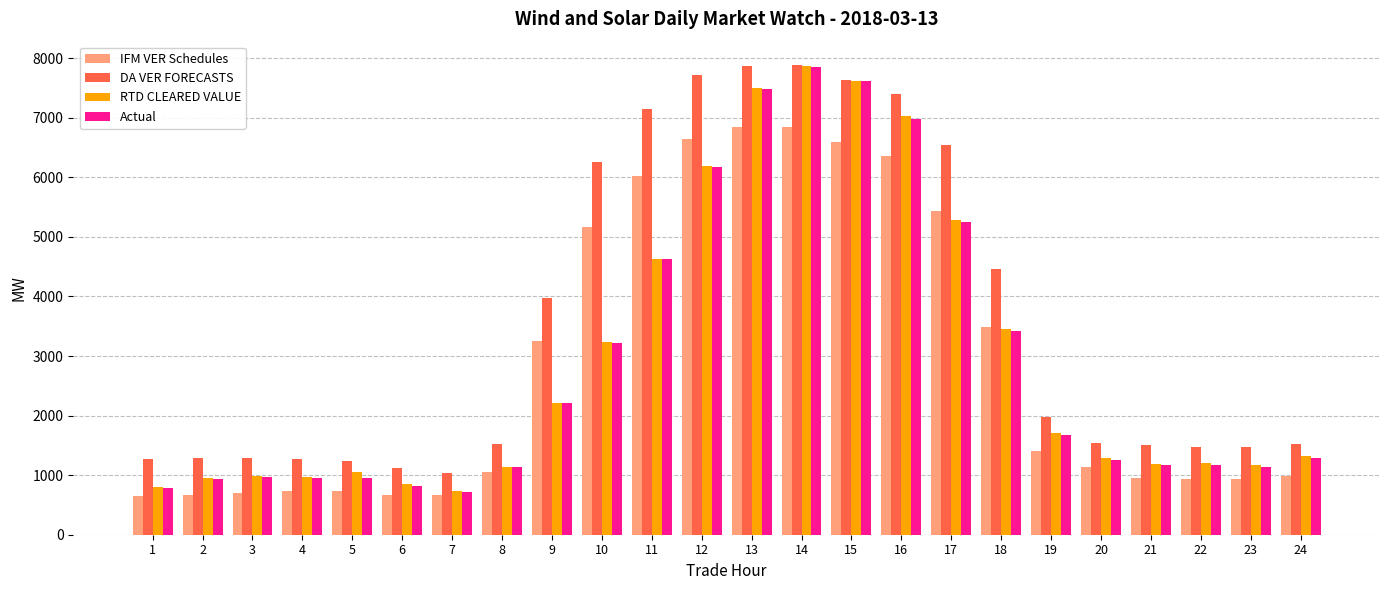

Where does the RTD CLEARED VALUE series first go above 1314?

9